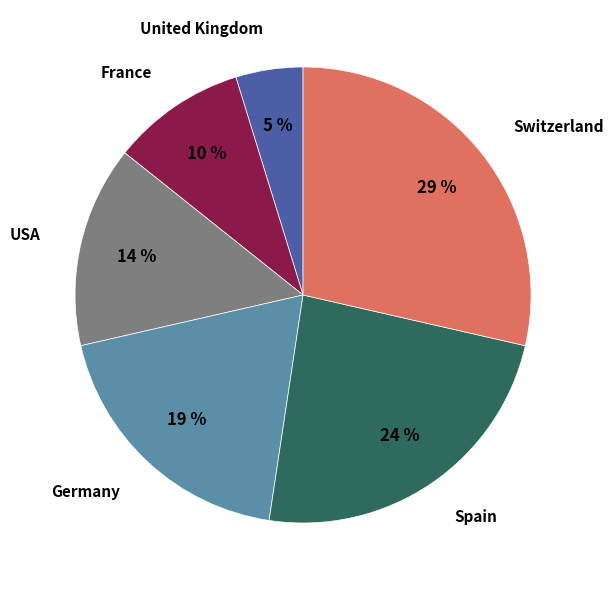

Which has a higher value, Germany or United Kingdom?

Germany